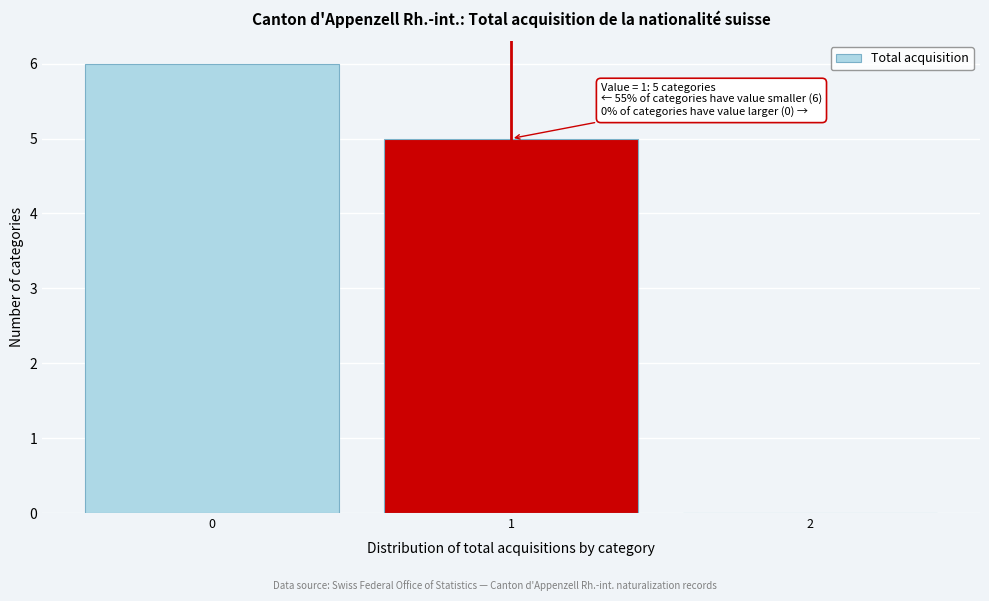

Over which range of the x-axis is the bar tallest?

-0.5 to 0.5